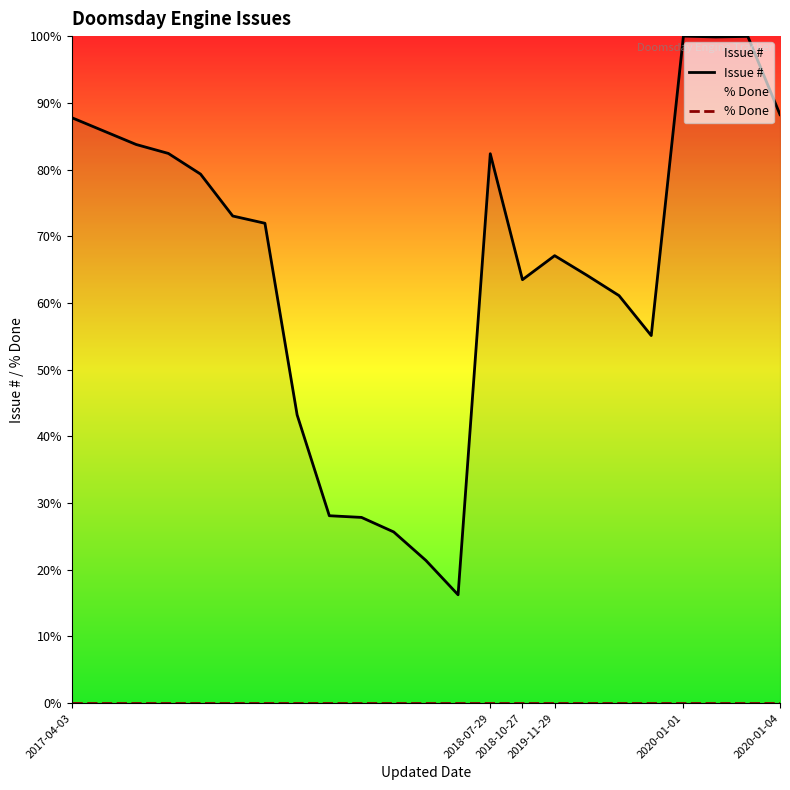

Is it true that % Done equals 0.0 at 2018-10-27?

True